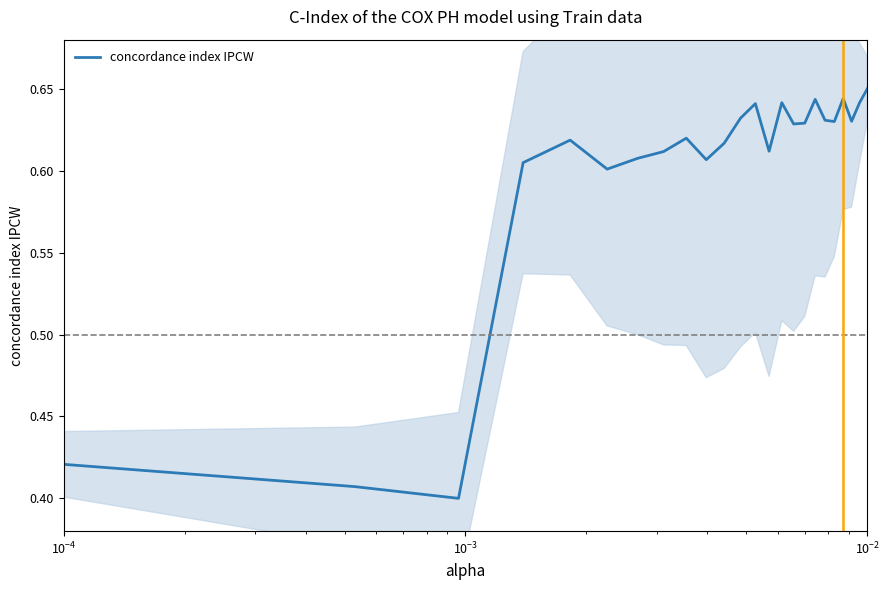

The value at 23 is 0.4. True or false?

False